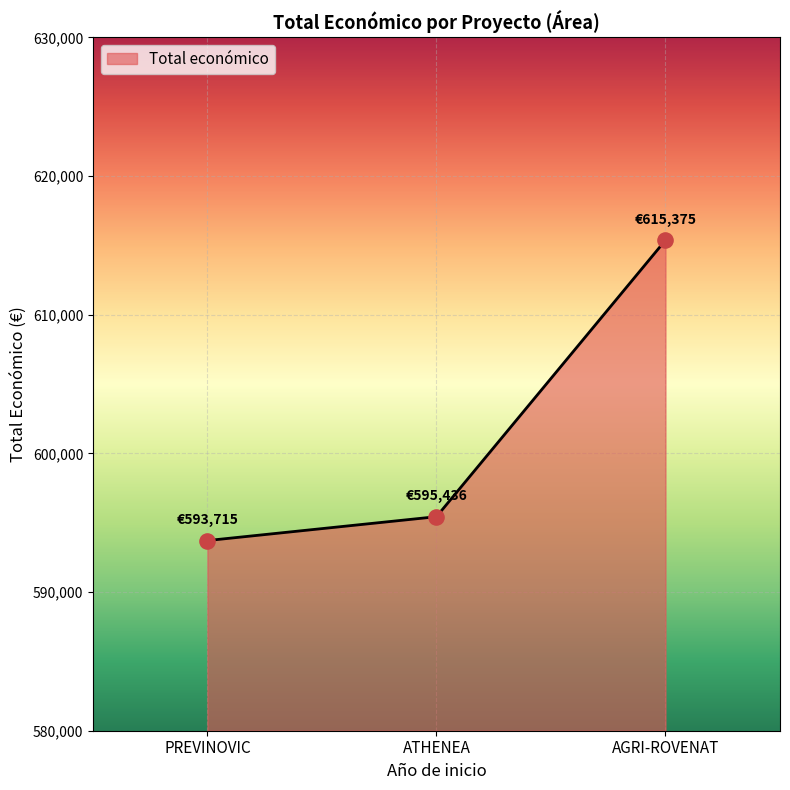

What is the change in value from PREVINOVIC to ATHENEA?

+1721